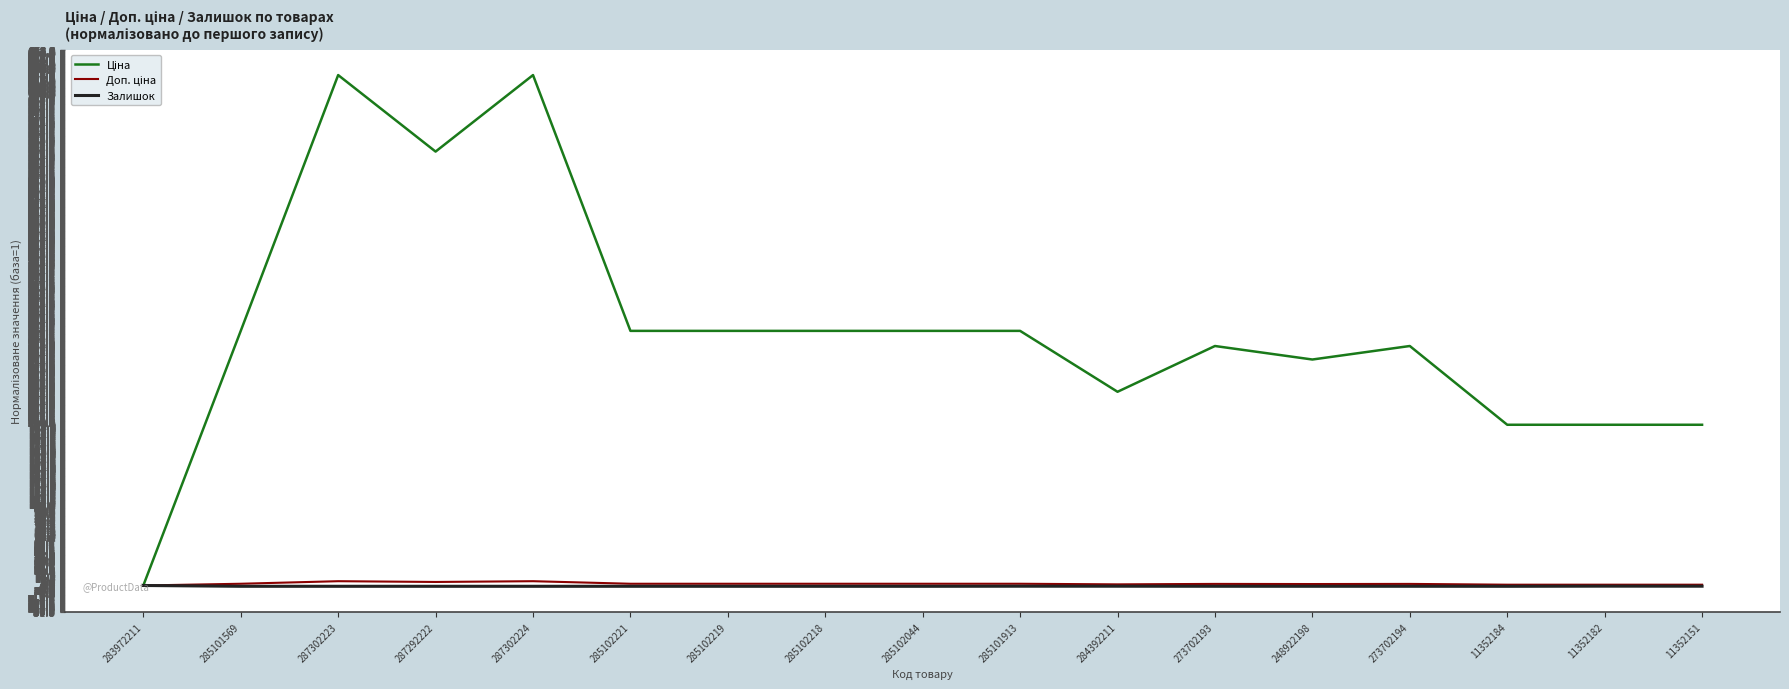

True or false: Залишок has a value of 0.1 at 284392211.

True